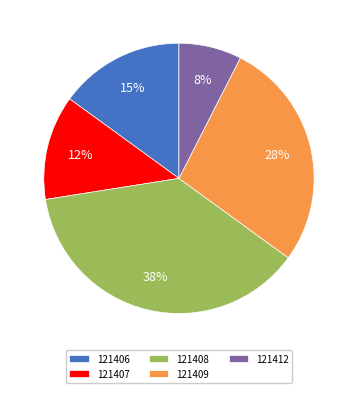

Count the number of slices in the pie.

5